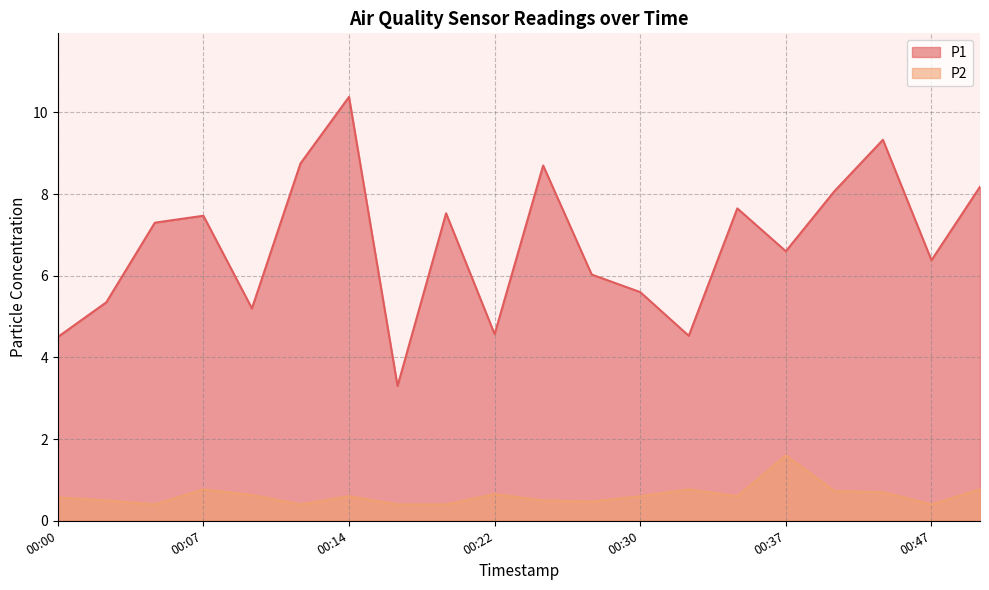

Which series has the widest spread of values?

P1